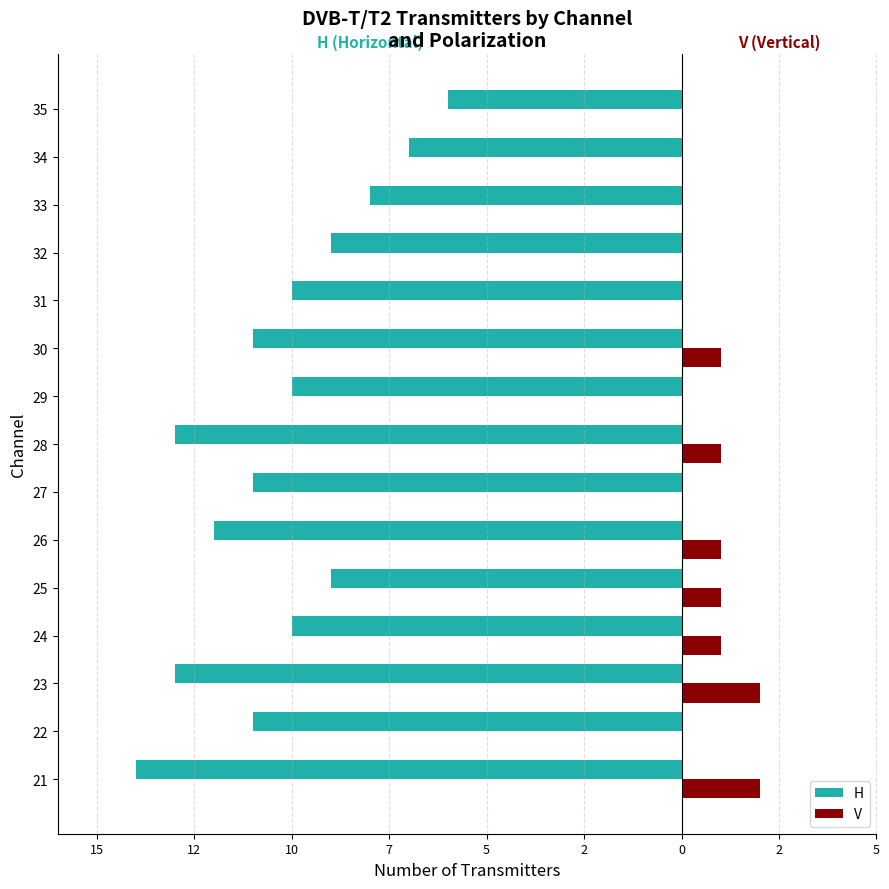

Which series has the largest range (max minus min)?

H